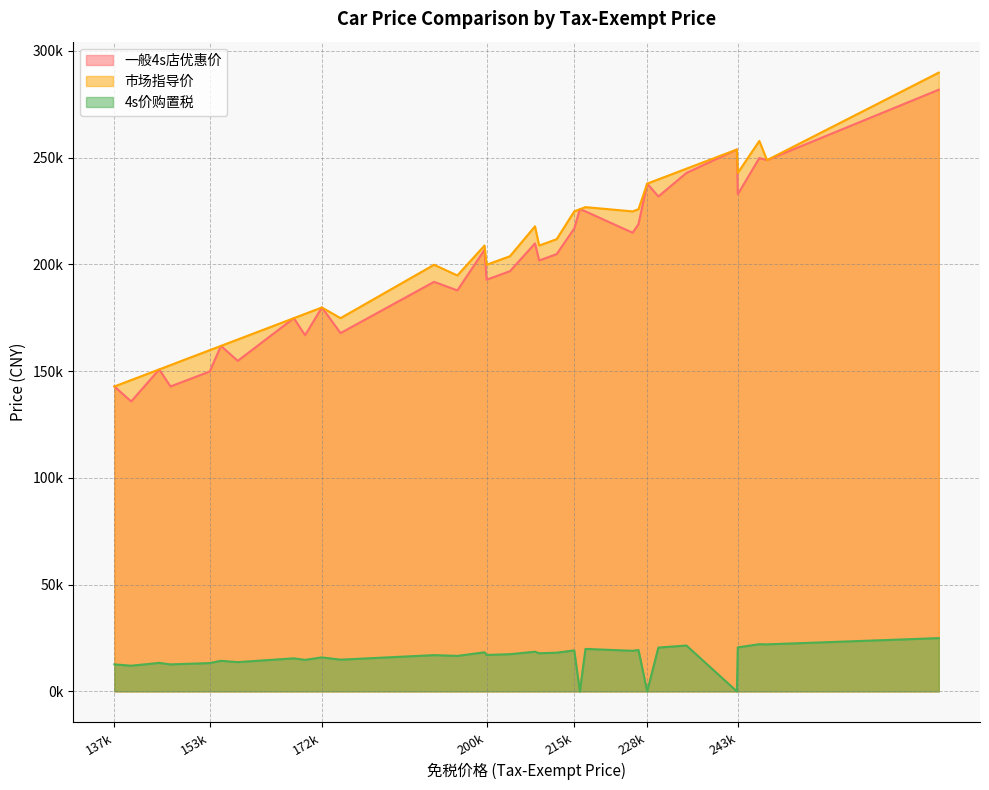

True or false: 一般4s店优惠价 and 市场指导价 cross at least once.

False